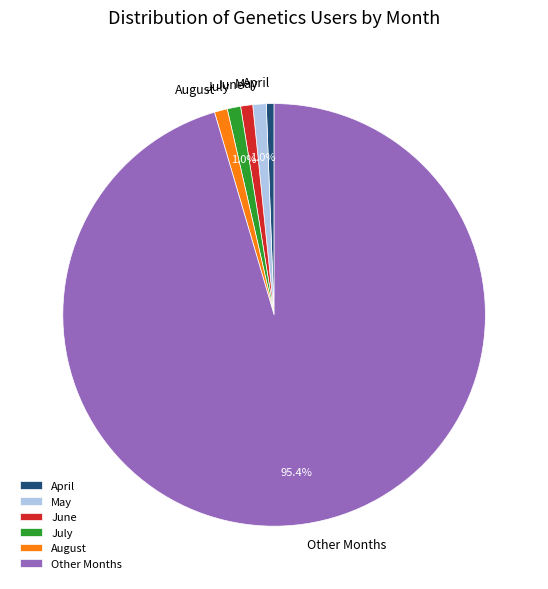

Between July and Other Months, which is larger?

Other Months